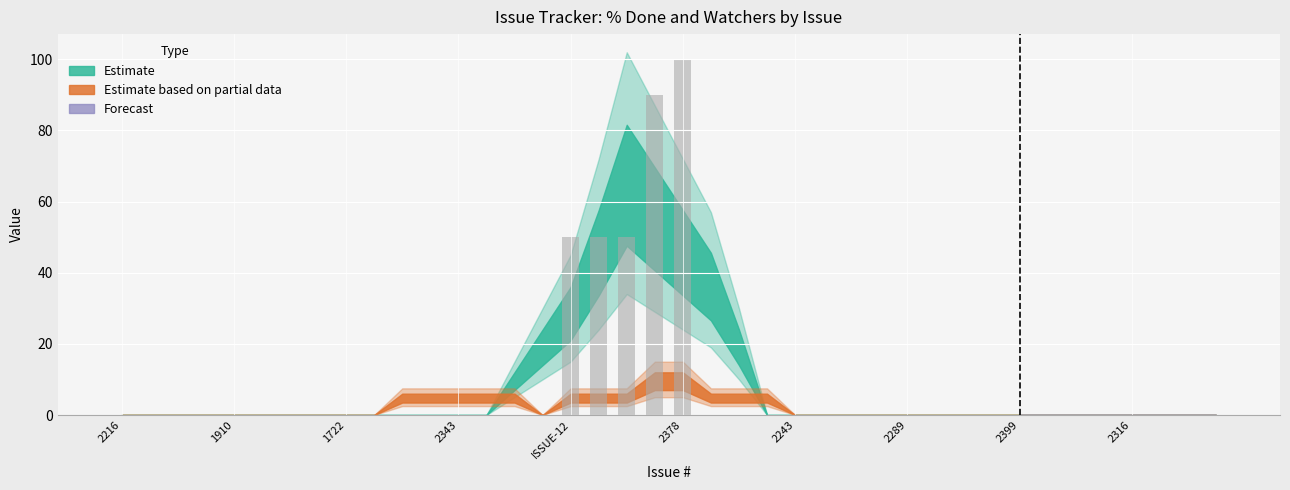

What is the maximum value shown in the chart?

100